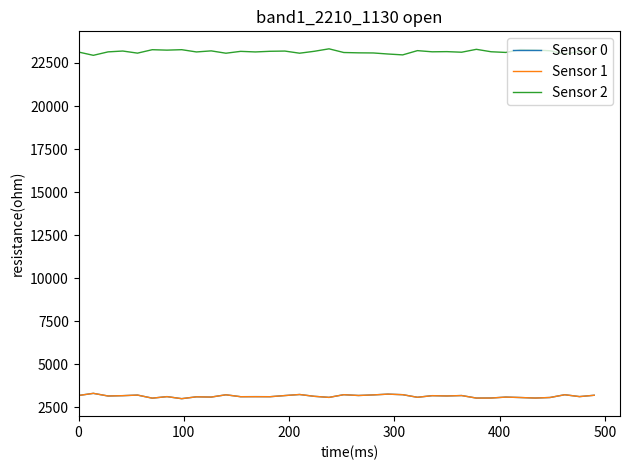

What is the difference between the maximum and minimum values in the Sensor 0 series?

309